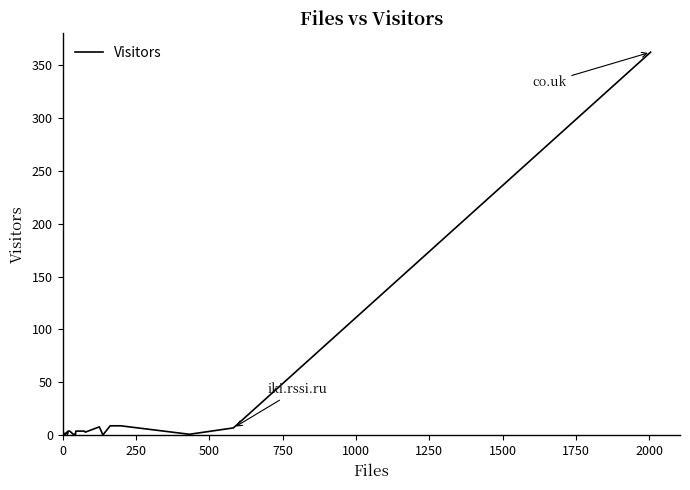

The chart shows a value of 11 at 30. True or false?

False